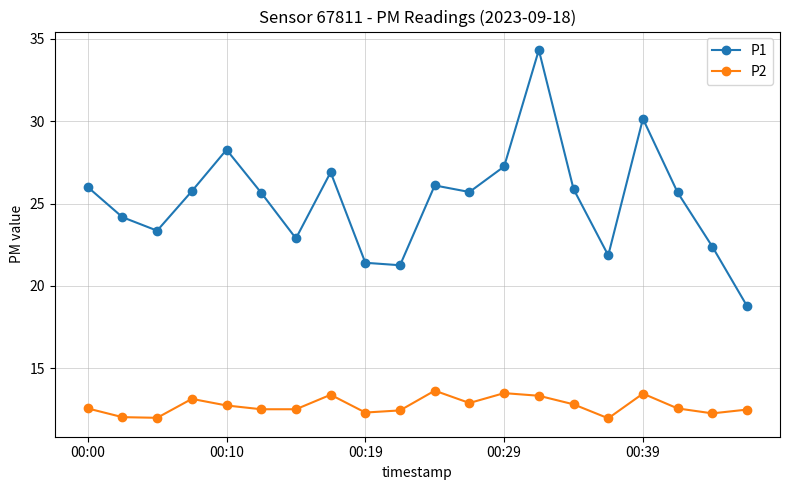

True or false: P2 has more than 1 points higher than both neighbors.

True